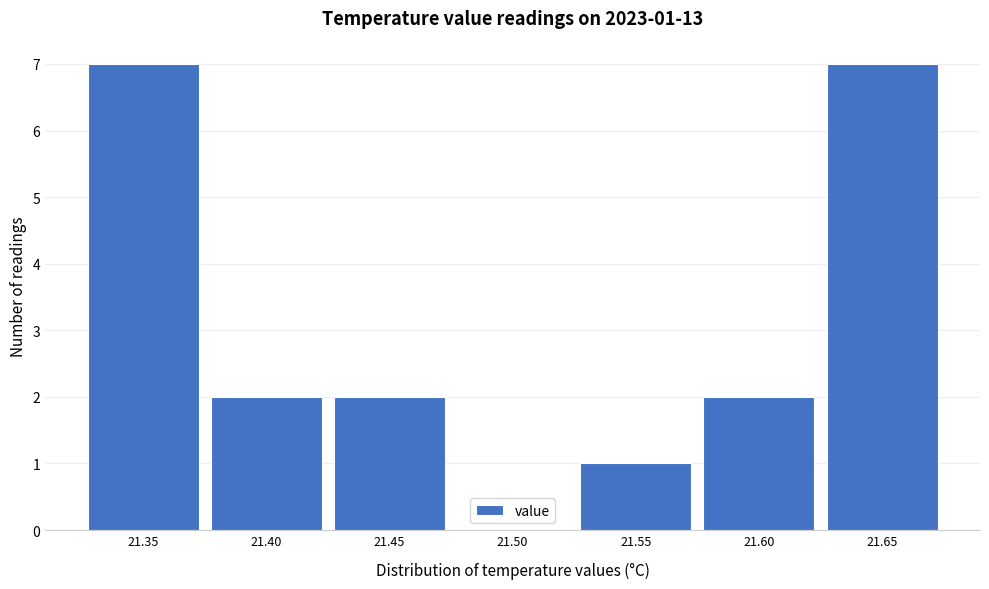

Reading left to right, extract all data points from this chart.

21.35=7	21.40=2	21.45=2	21.50=0	21.55=1	21.60=2	21.65=7